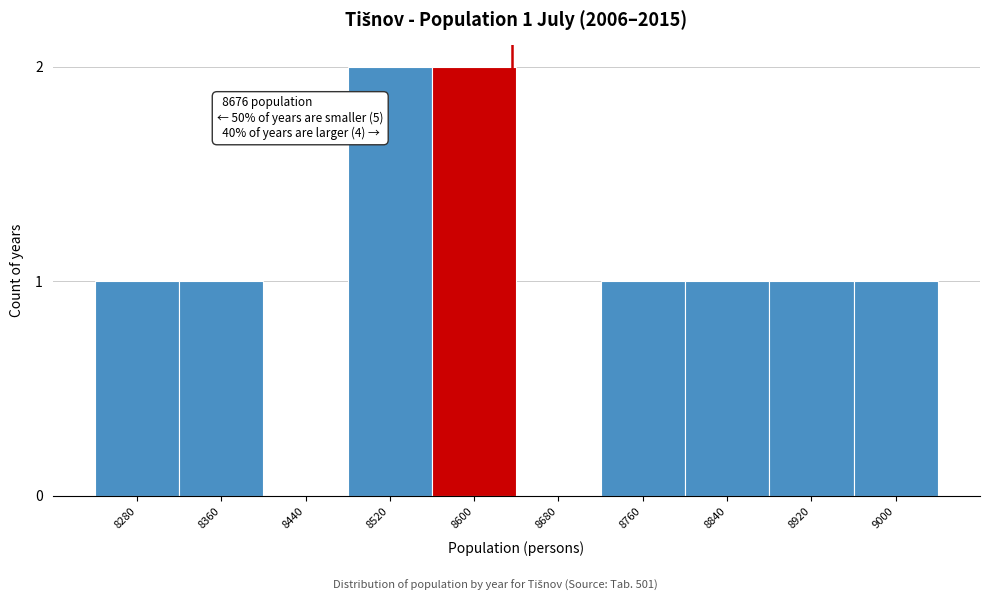

Reading left to right, what are all the values shown in this chart?

8280=1	8360=1	8440=0	8520=2	8600=2	8680=0	8760=1	8840=1	8920=1	9000=1